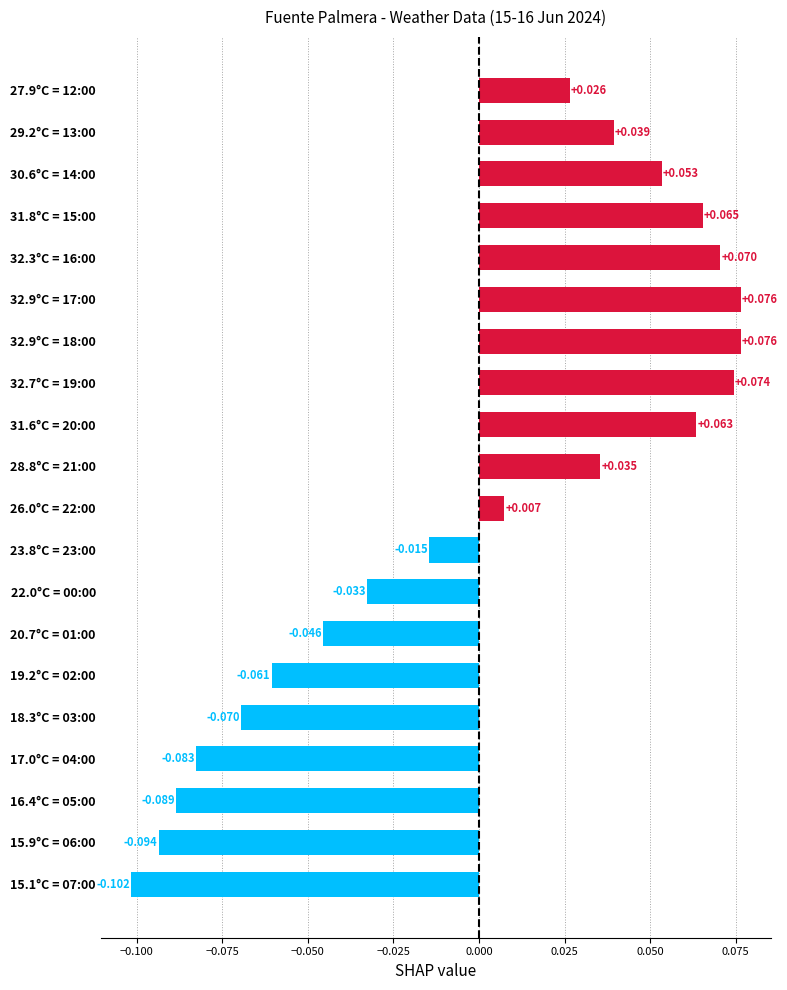

Does the chart contain stacked bars?

No